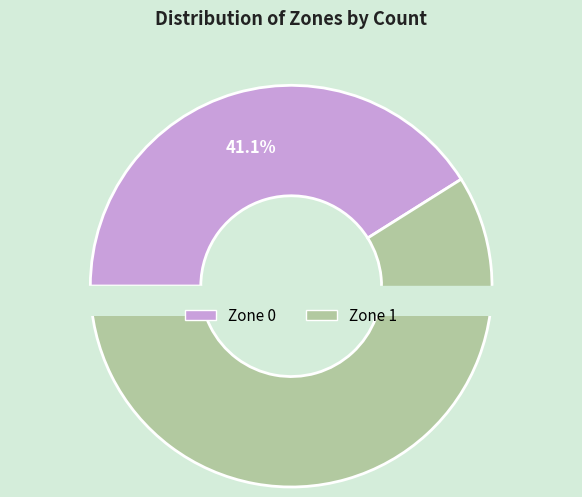

To the nearest percent, what is the combined percentage of Zone 1 and Zone 0?

100%